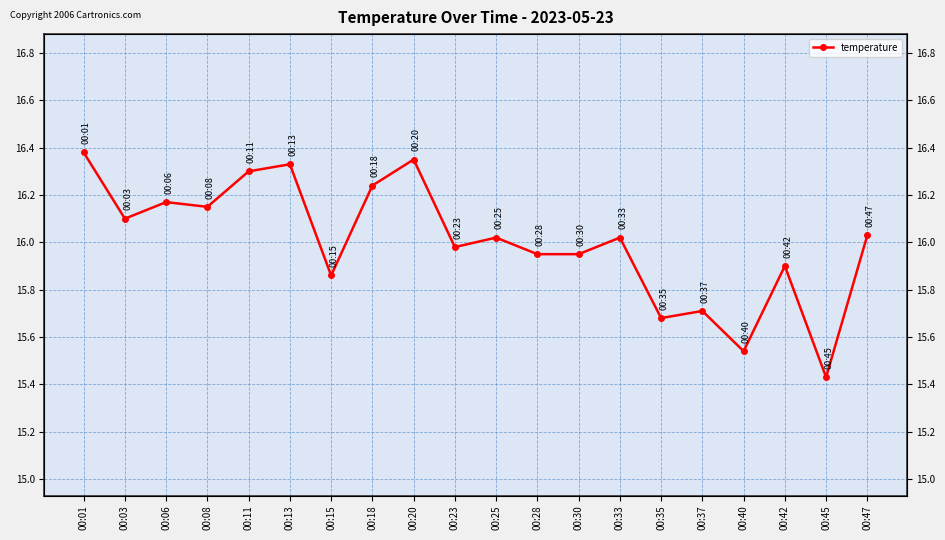

What is the value of the 13th point from the left?

15.9